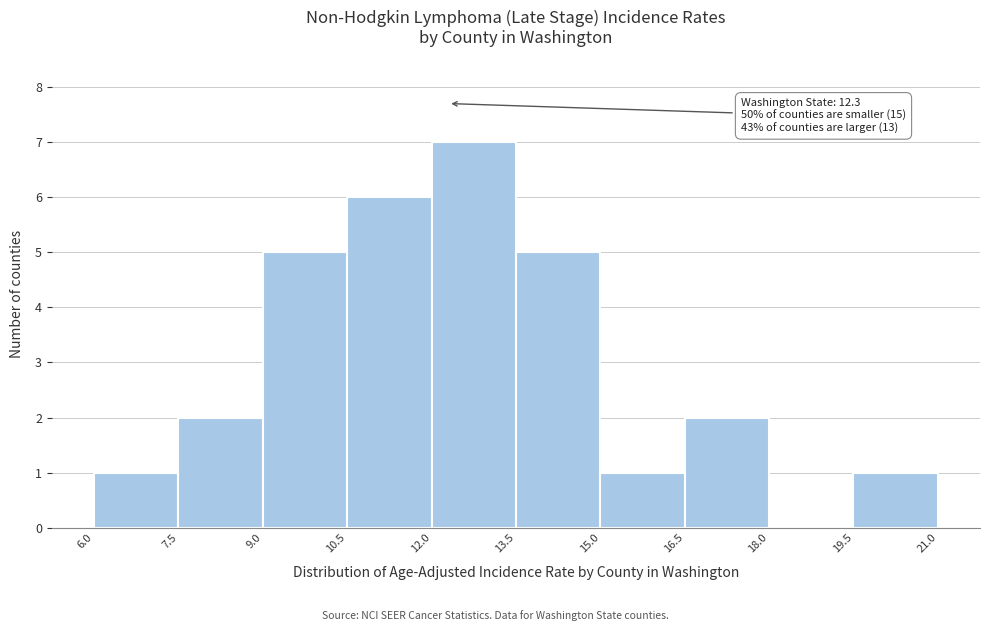

Which range on the x-axis has the tallest bar?

12.0 to 13.5